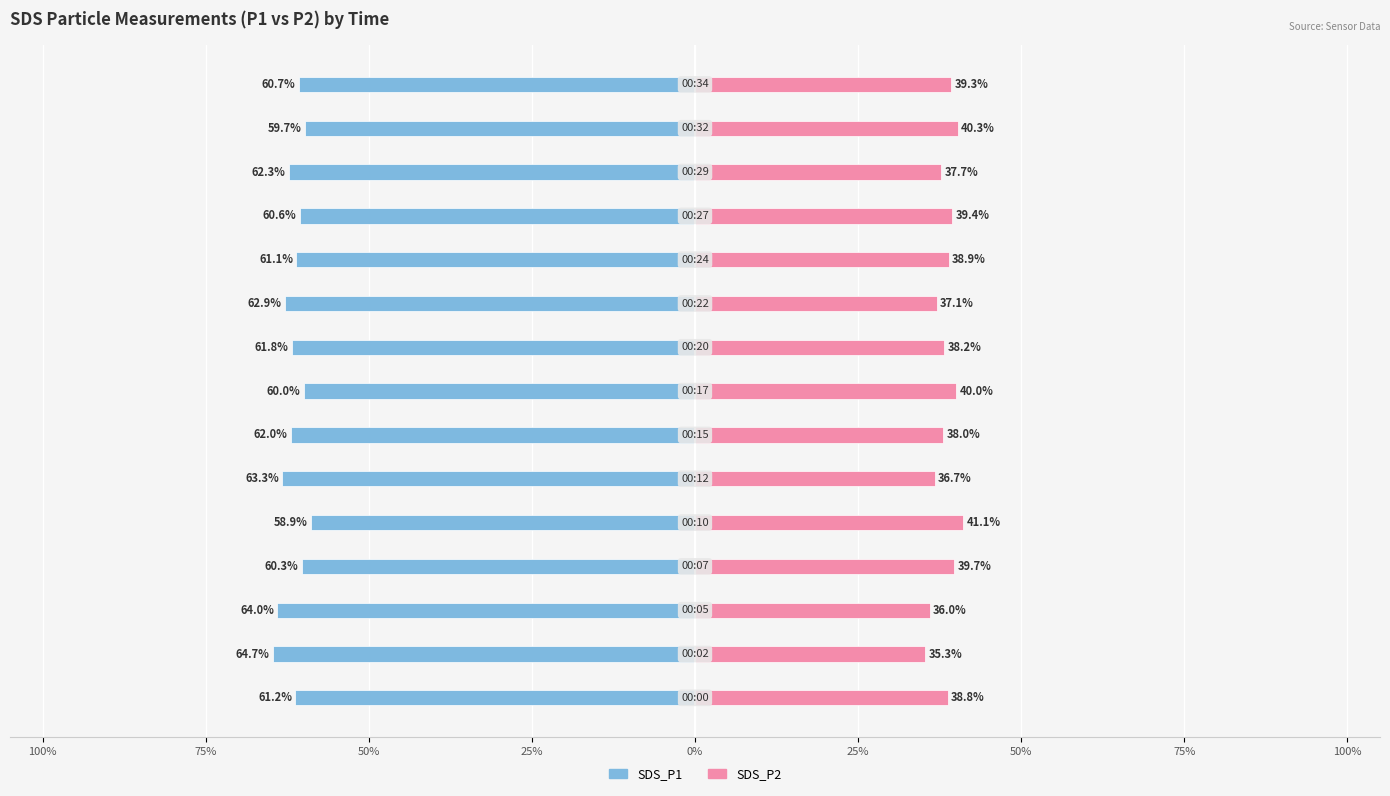

Is it true that SDS_P1 equals -59.7 at 13?

True